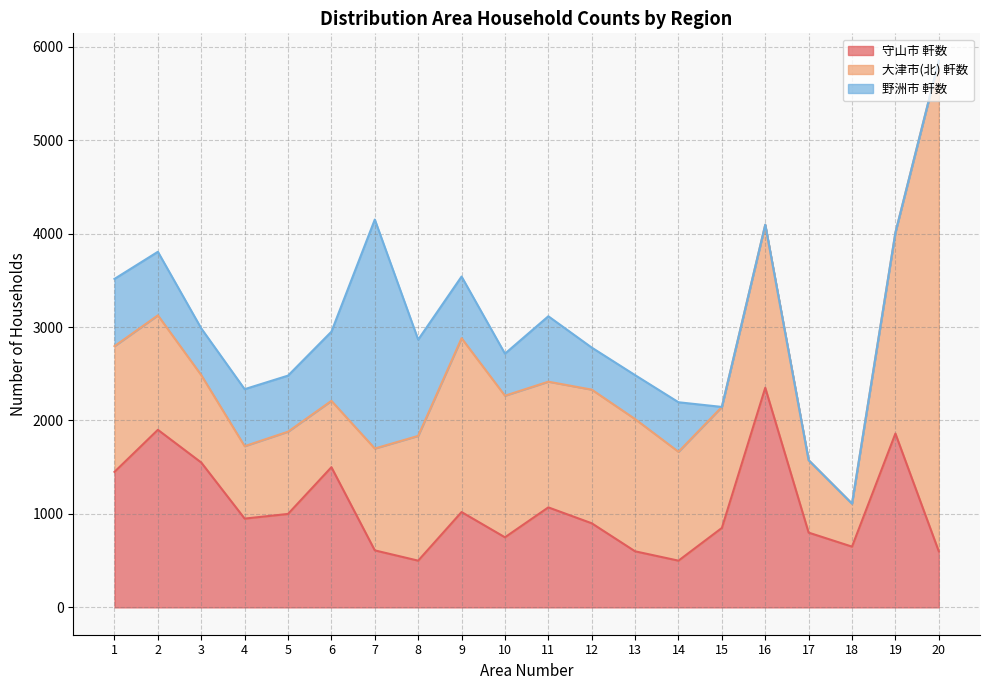

Which series has the widest spread of values?

大津市(北) 軒数